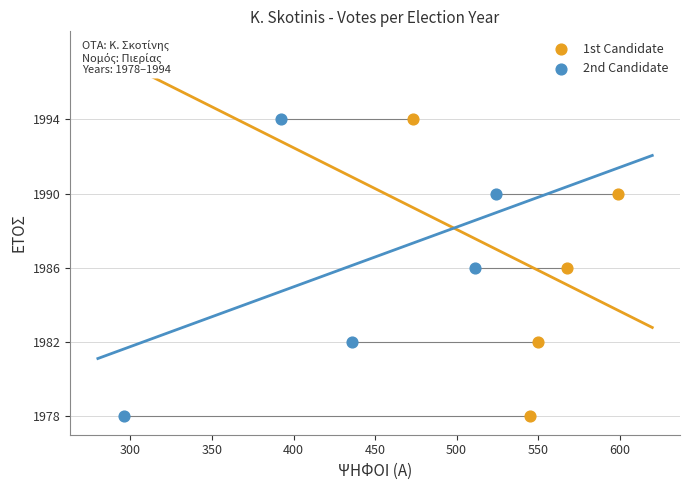

What are all the series names shown in the legend?

1st Candidate, 2nd Candidate